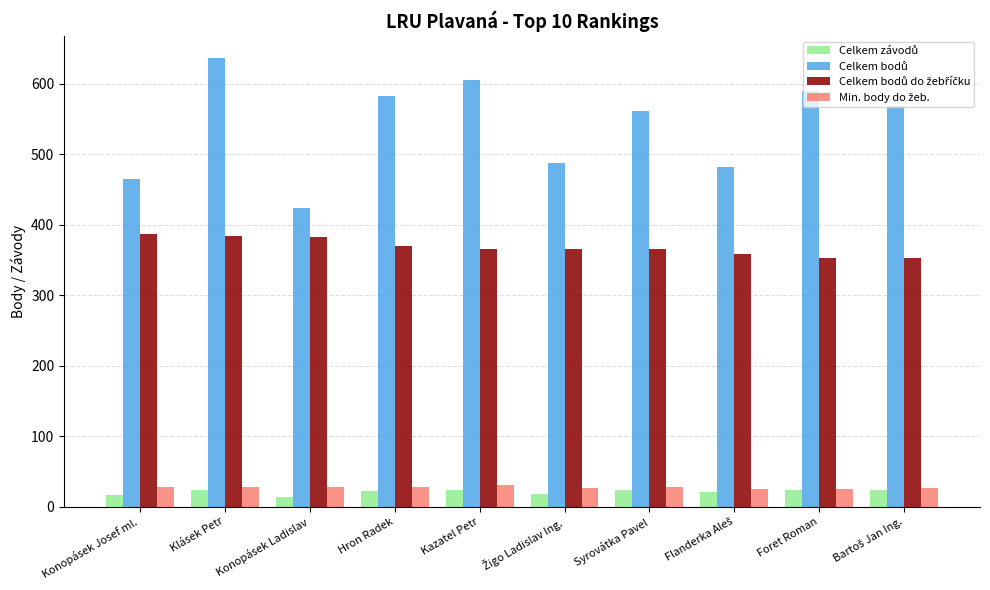

What is the smallest value displayed?

14